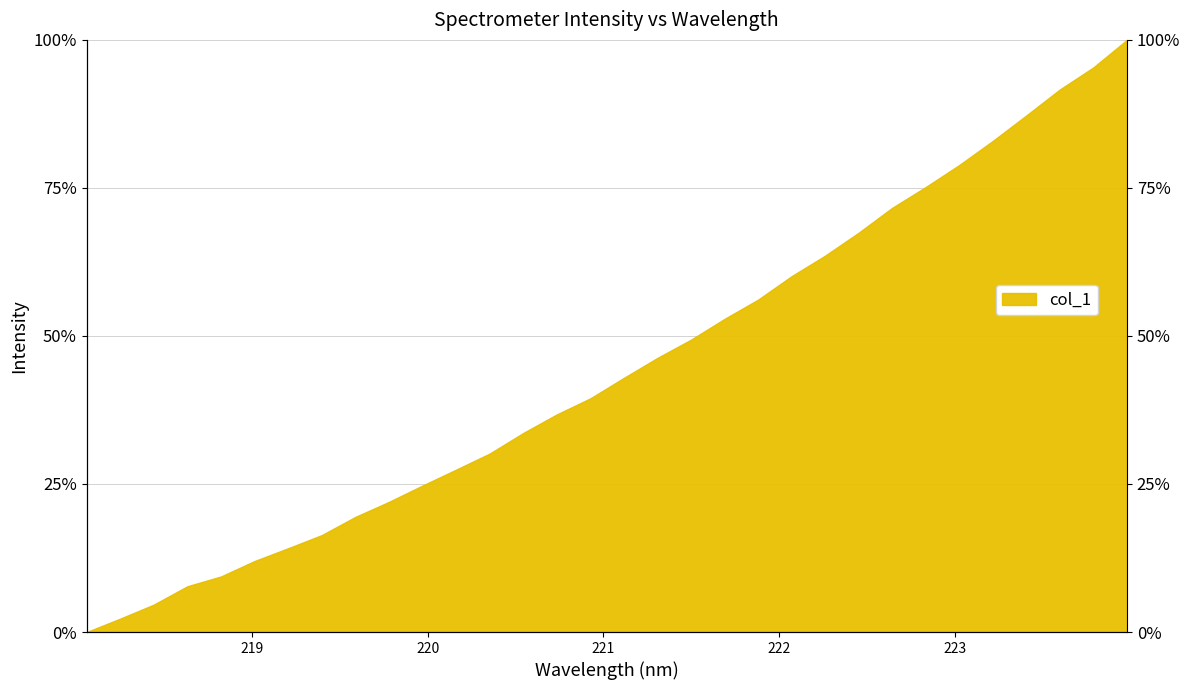

Reading left to right, transcribe all the data shown in this chart.

218.0596=0.0	218.2508=2.3	218.442=4.6	218.6332=7.7	218.8244=9.4	219.0156=12.0	219.2067=14.2	219.3979=16.4	219.589=19.4	219.7801=22.0	219.9712=24.7	220.1623=27.4	220.3533=30.1	220.5444=33.6	220.7354=36.7	220.9264=39.5	221.1174=42.9	221.3083=46.3	221.4993=49.4	221.6902=52.9	221.8812=56.1	222.0721=60.1	222.263=63.6	222.4538=67.4	222.6447=71.6	222.8355=75.2	223.0264=78.9	223.2172=82.9	223.408=87.2	223.5987=91.6	223.7895=95.4	223.9802=100.0